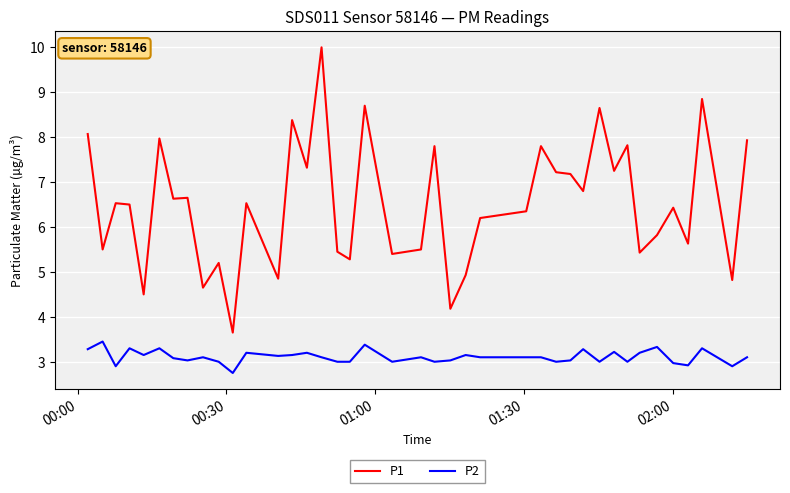

At how many categories does at least one series exceed 3?

40